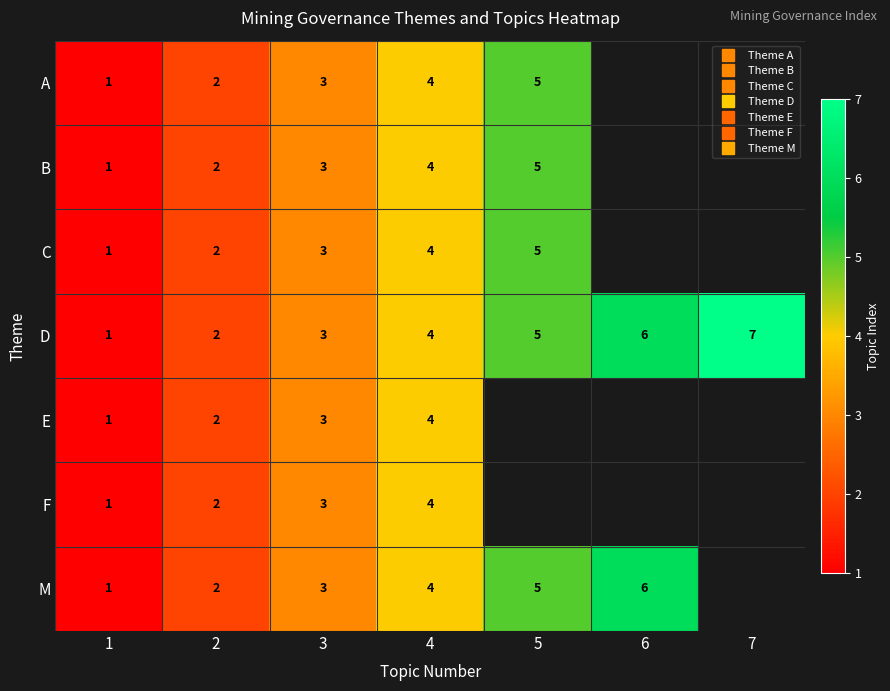

What is the sum of the F values at 2 and 4?

6.0